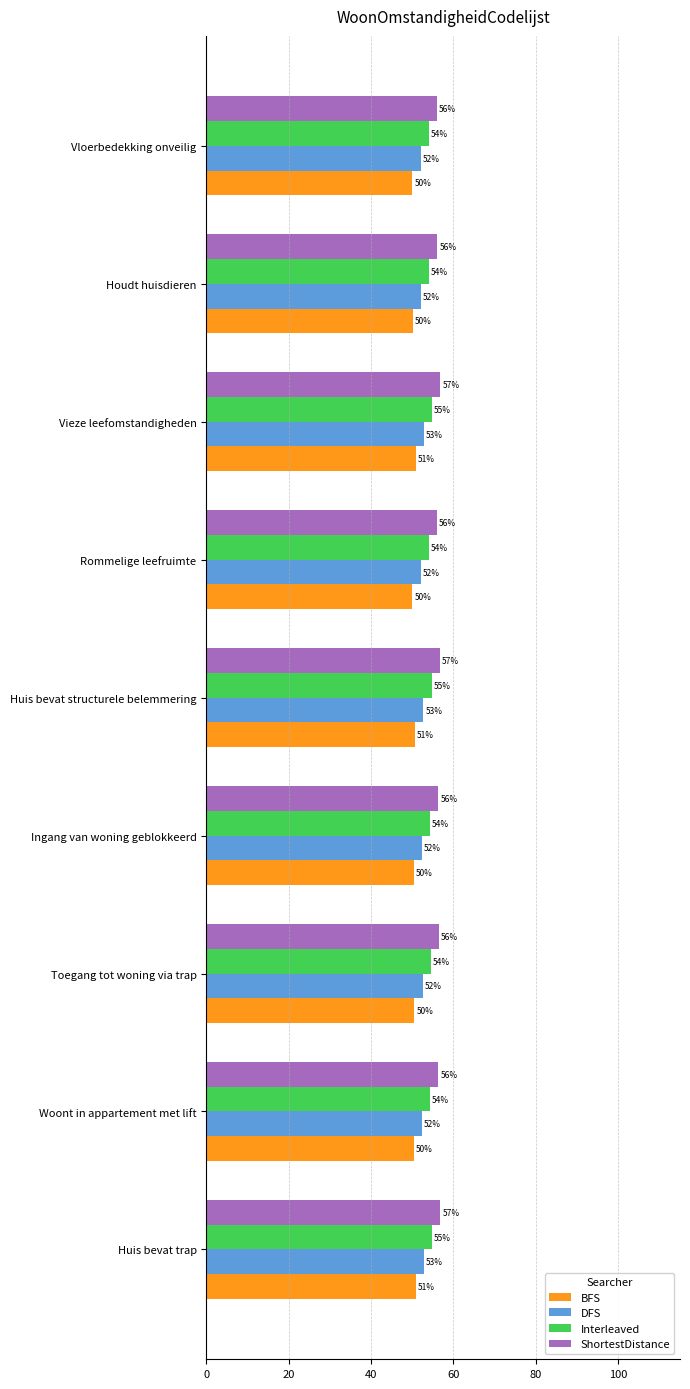

At Huis bevat structurele belemmering, list the series in order from smallest to largest.

BFS, DFS, Interleaved, ShortestDistance